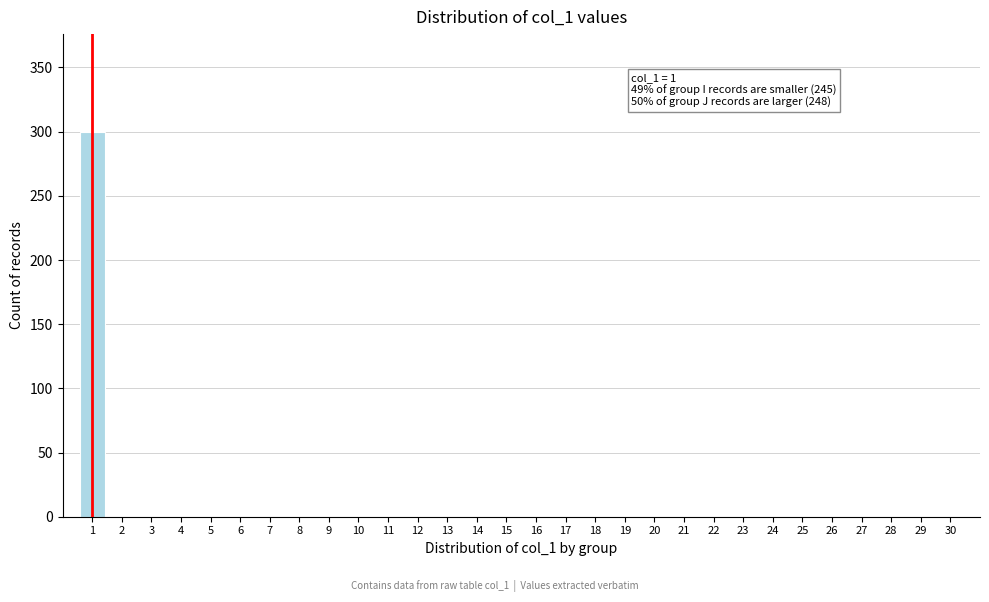

Which range on the x-axis has the tallest bar?

0.5 to 1.5